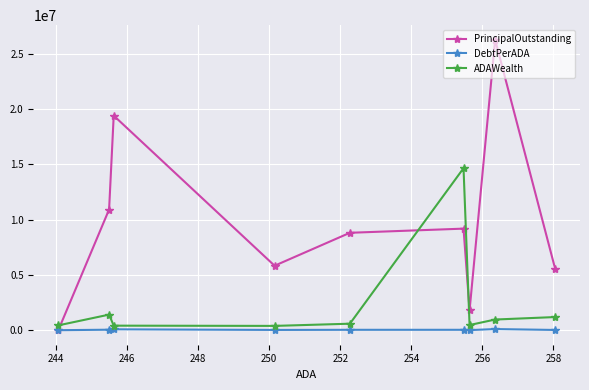

How many times do ADAWealth and PrincipalOutstanding cross each other?

3